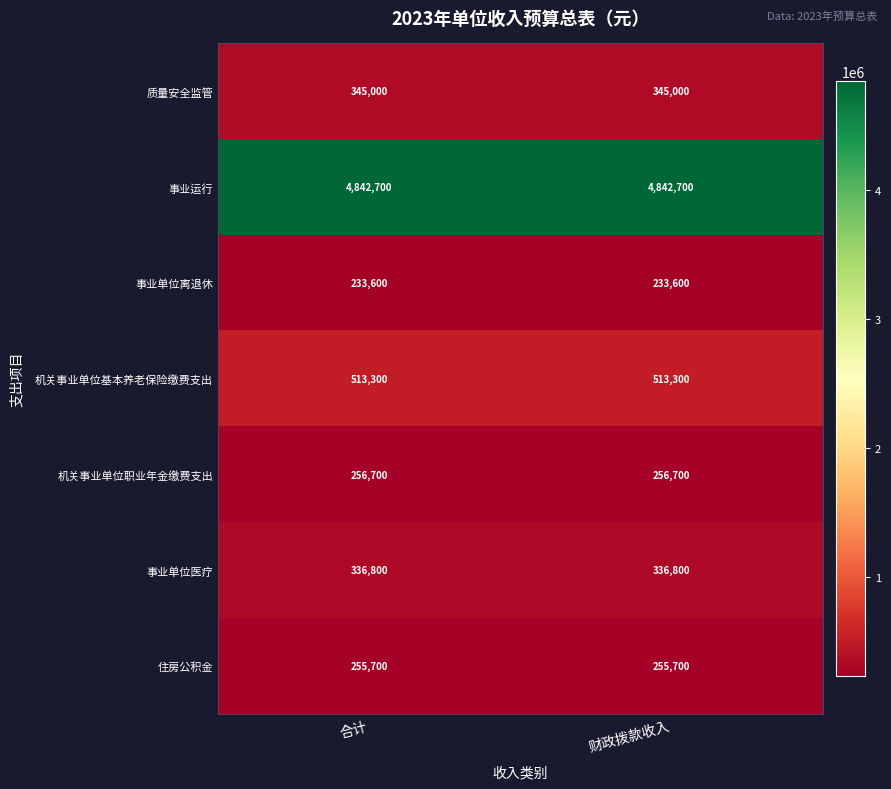

Is it true that 事业单位离退休 equals 89774 at 合计?

False